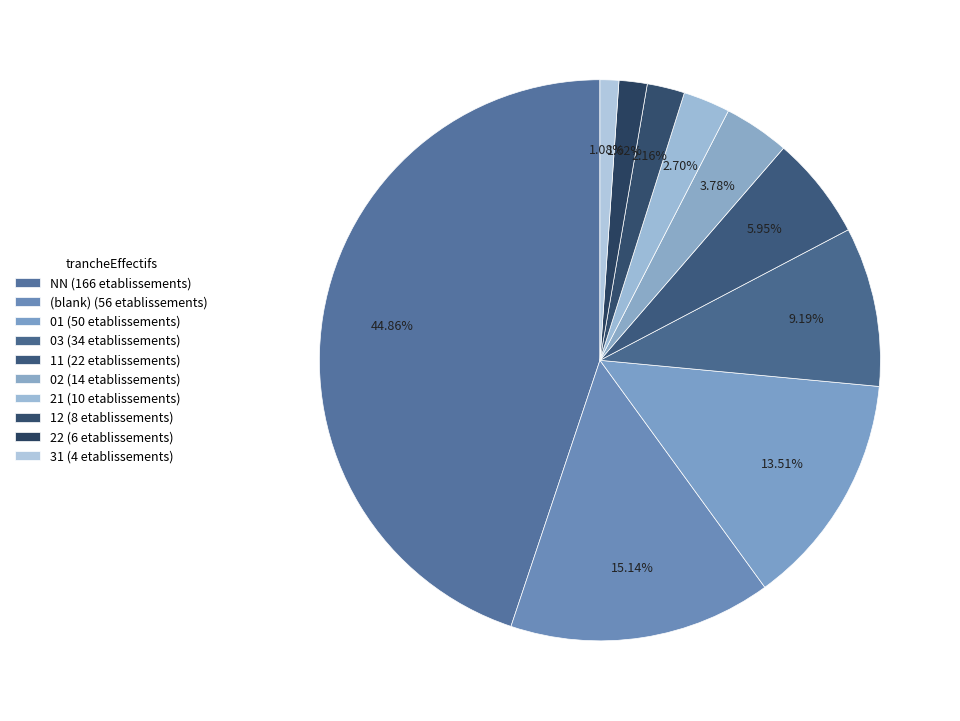

Count the number of slices in the pie.

10